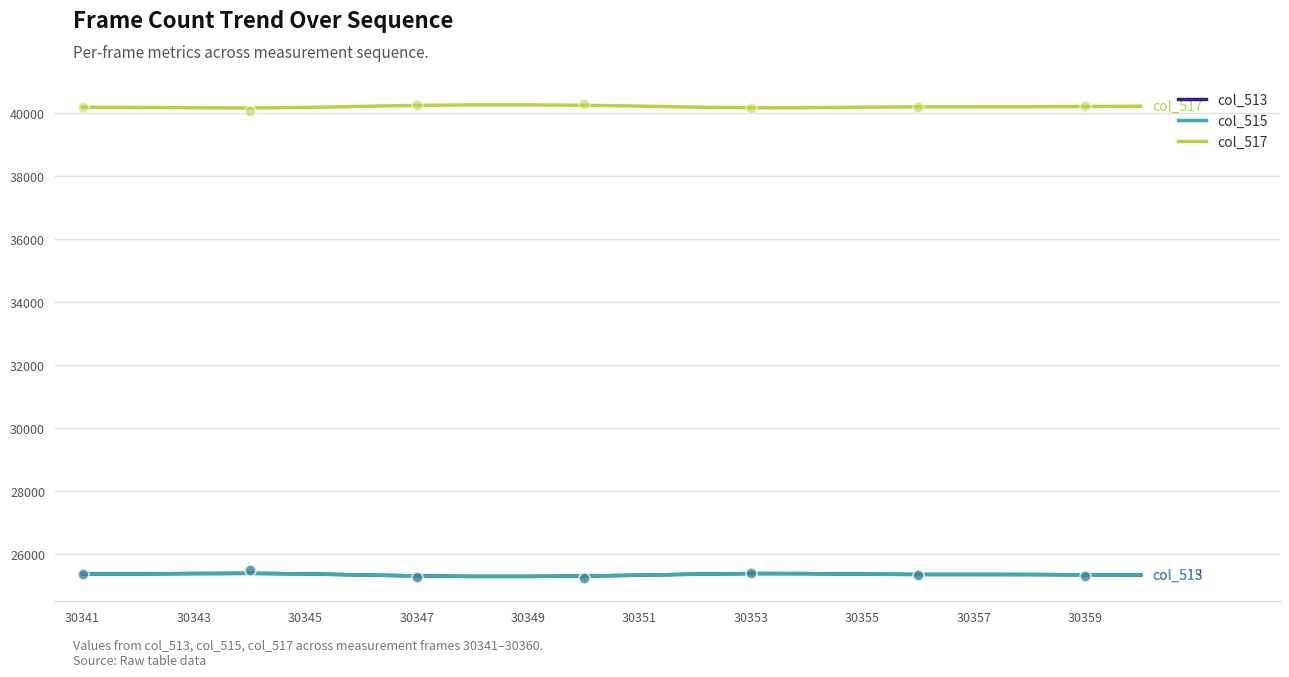

At which category is the sum across all series the highest?

30347